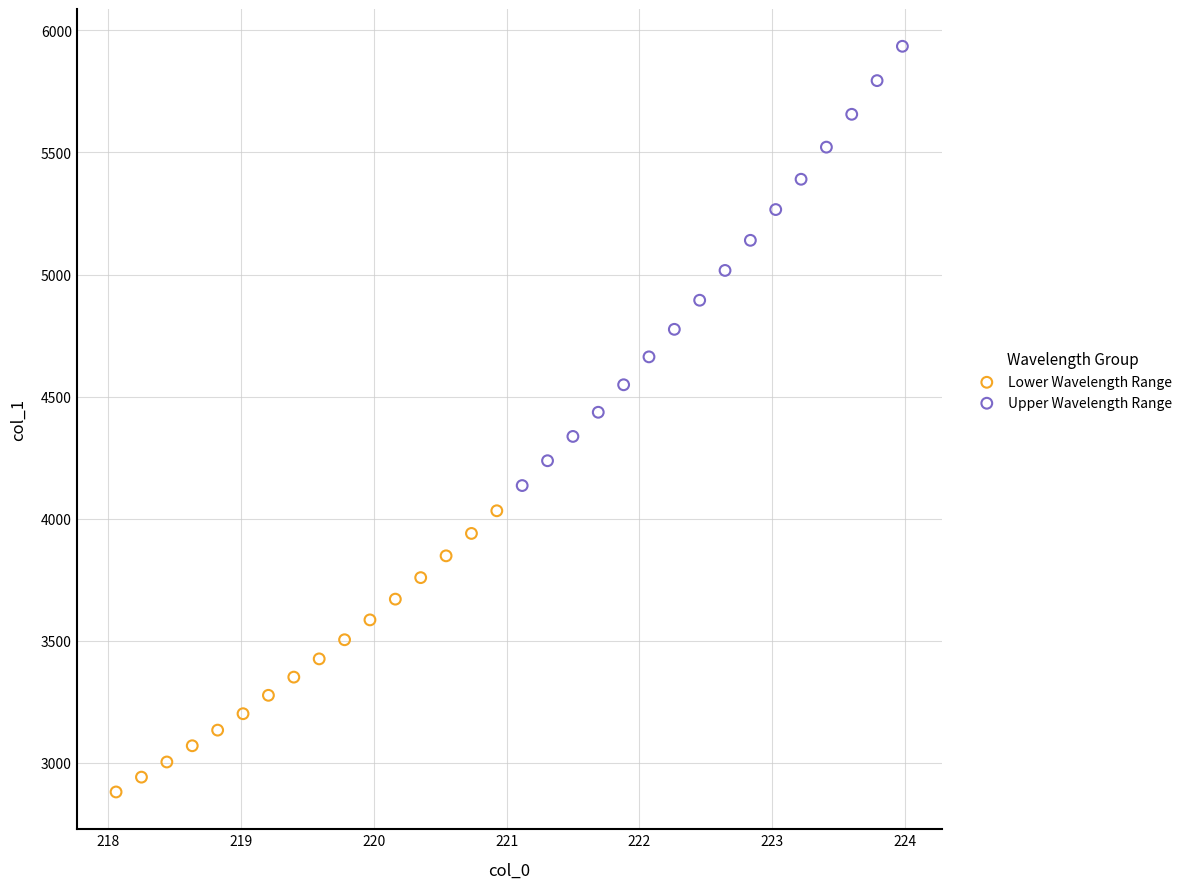

Which series contains the lowest Y value?

Lower Wavelength Range